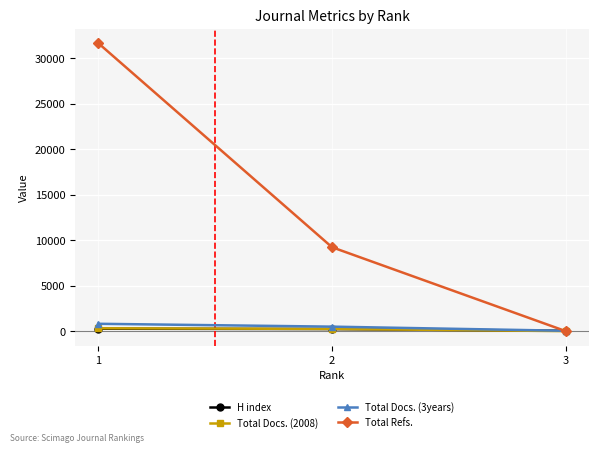

Rank the categories by Total Docs. (3years) value from highest to lowest.

1, 2, 3